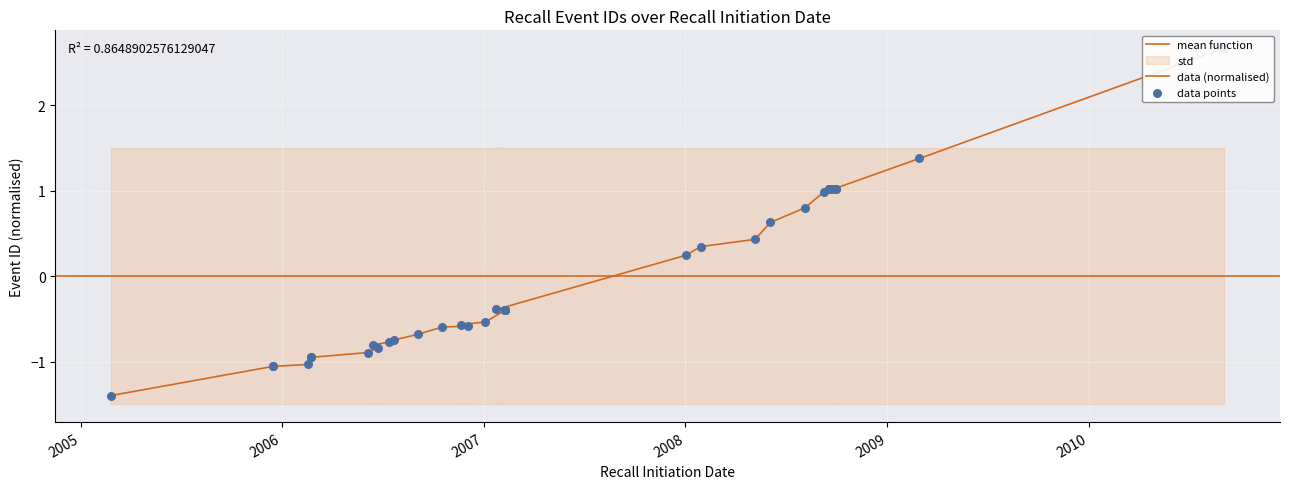

What is the change in value from 02/22/2006 to 02/08/2007?

+0.5